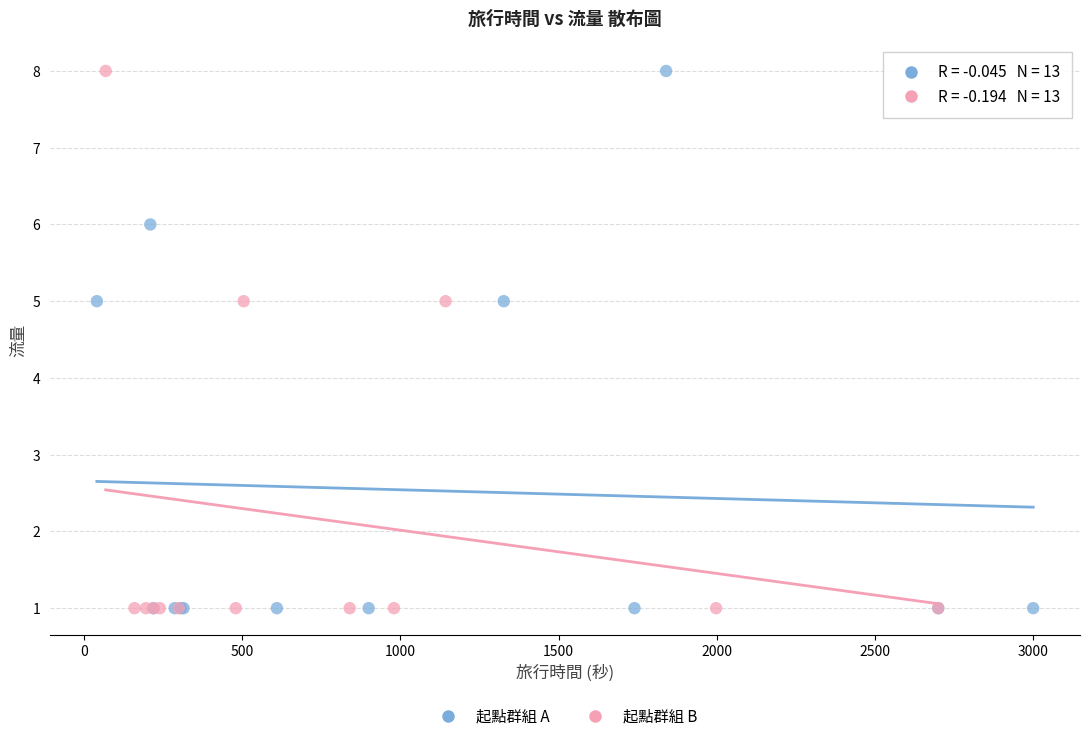

What are all the series names shown in the legend?

起點群組 A, 起點群組 B